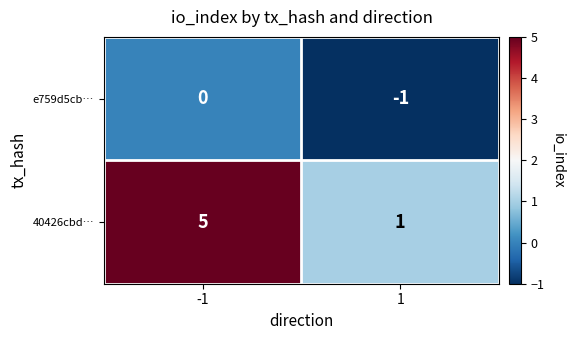

The value of e759d5cb… at 1 is -1. True or false?

True